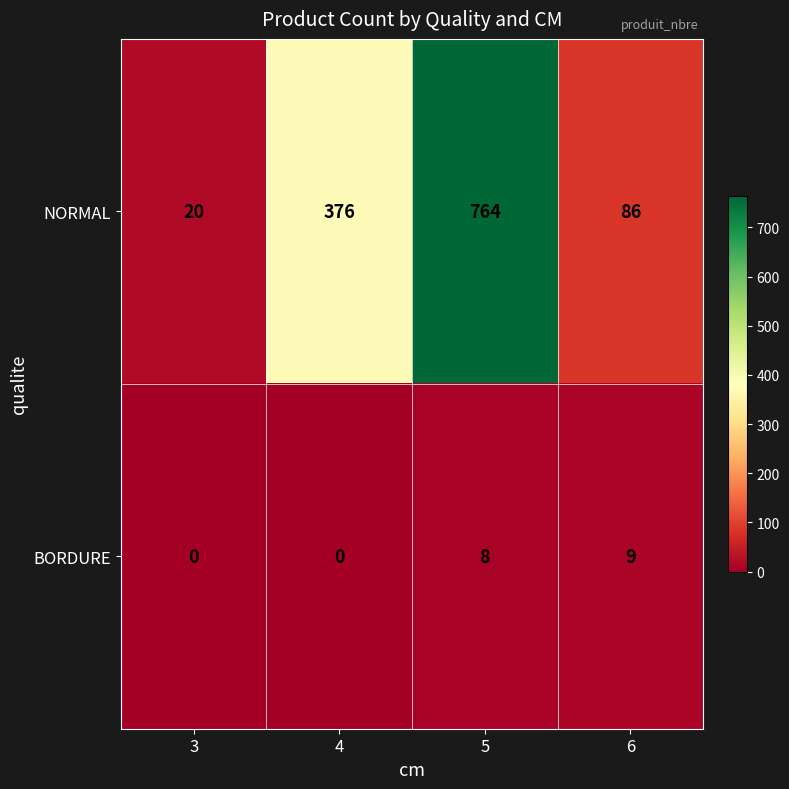

At how many categories does at least one series exceed 82?

3